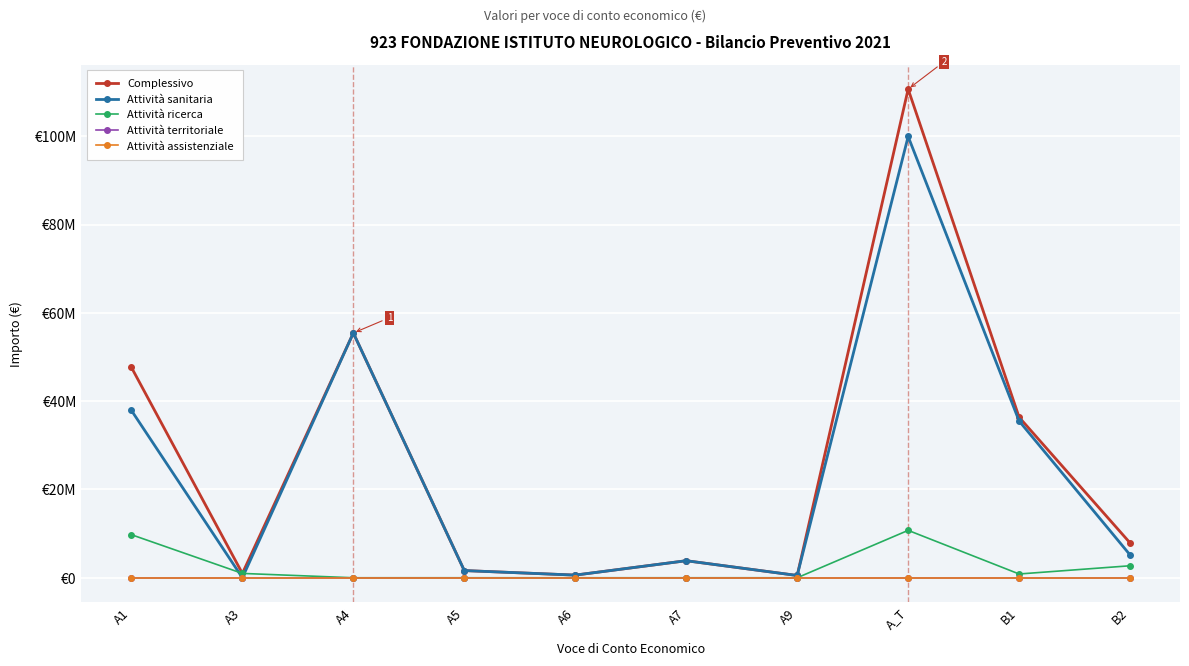

True or false: Complessivo and Attività territoriale intersect in this chart.

False